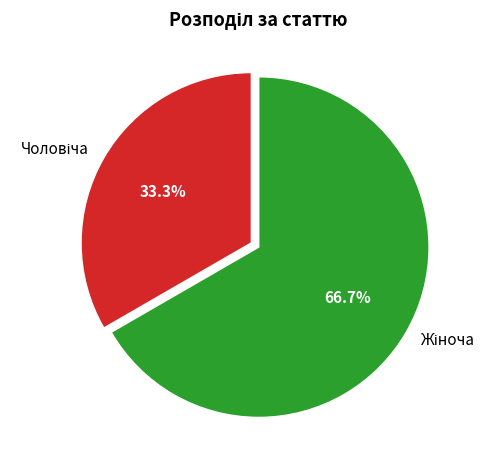

Is there any slice that represents more than half of the pie?

Yes